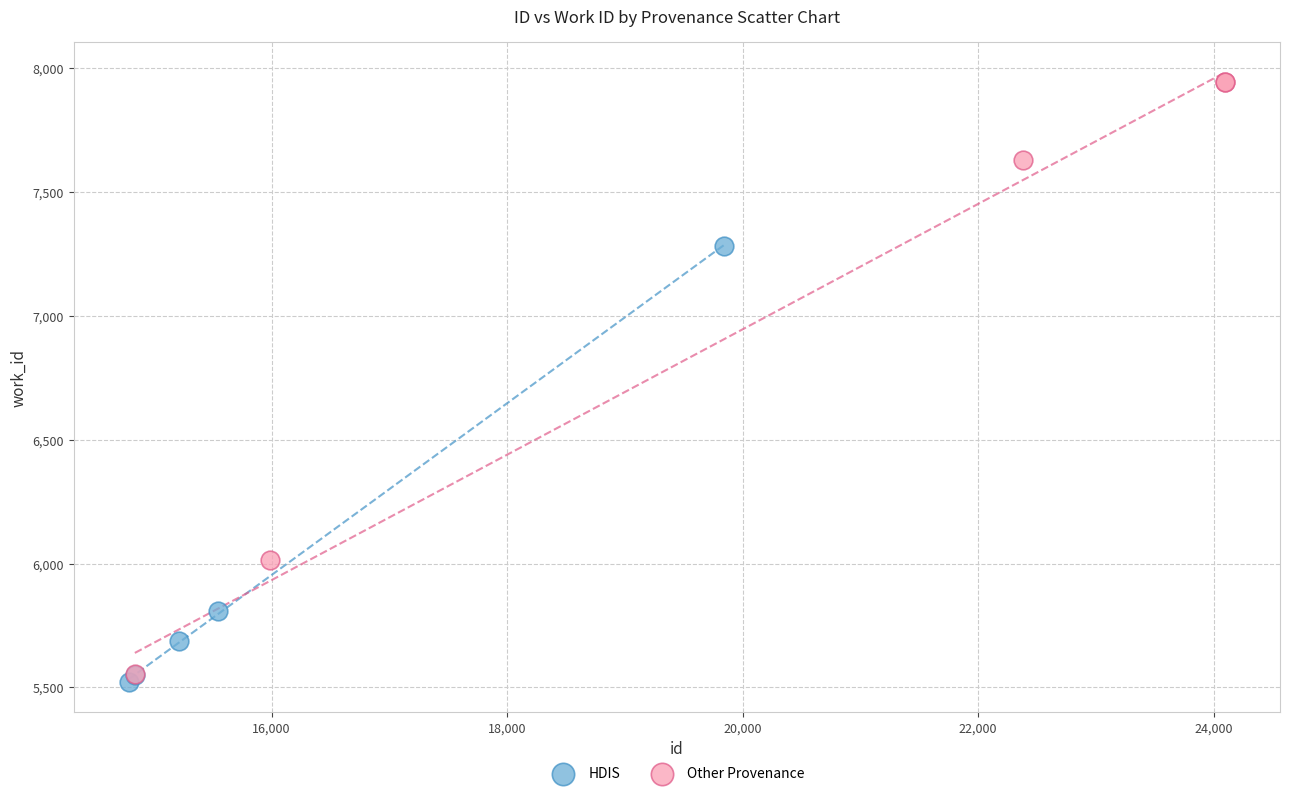

Which series contains the highest Y value?

Other Provenance